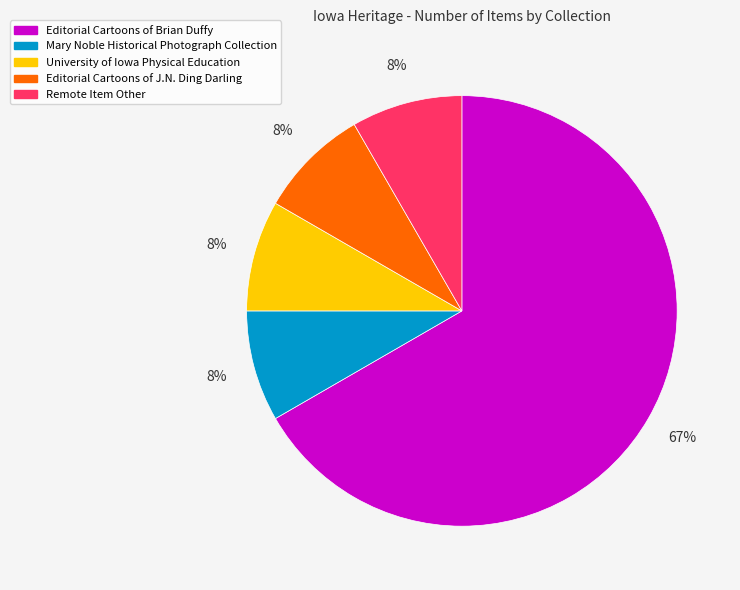

Which slice represents more than half of the pie?

Editorial Cartoons of Brian Duffy